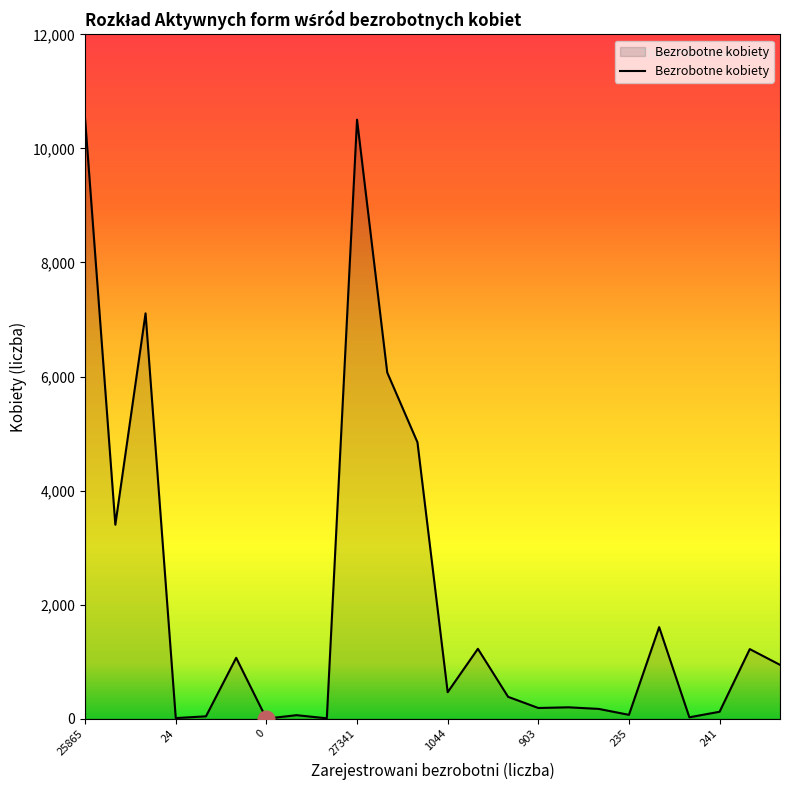

Is this an area chart (filled region under the line)?

Yes